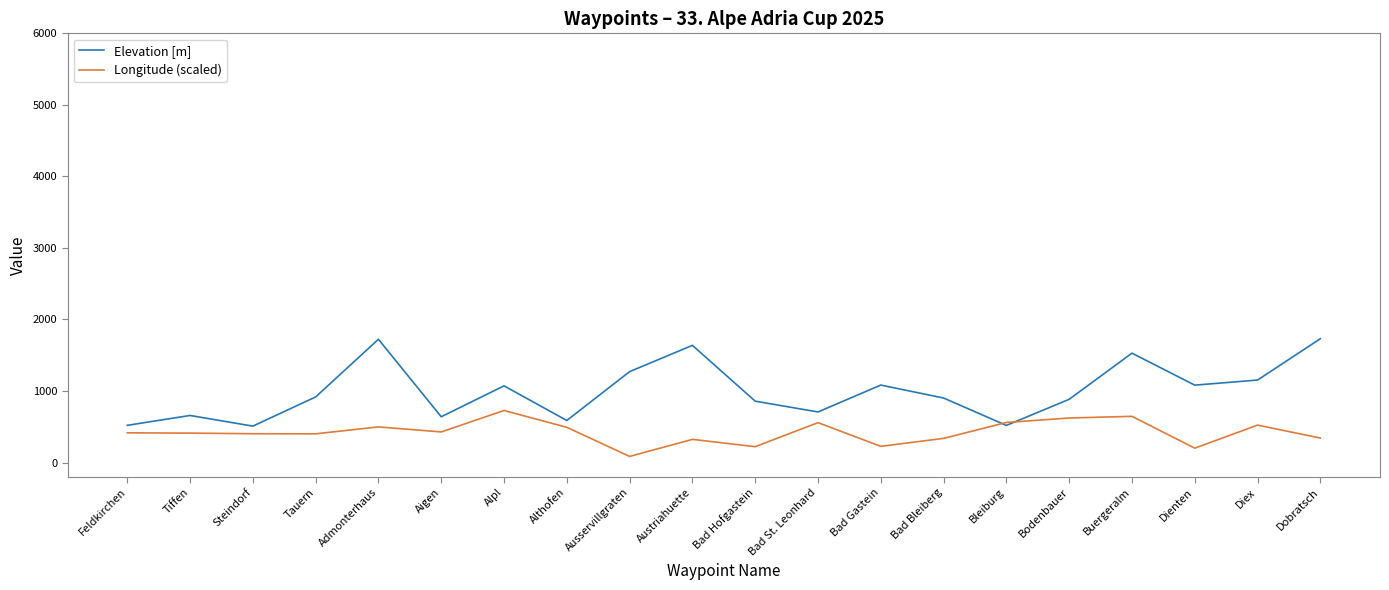

True or false: Longitude (scaled) has a value of 492.4 at Althofen.

True